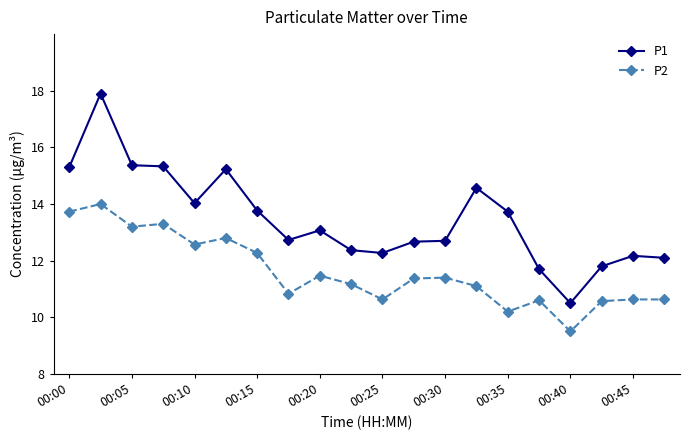

True or false: P1 and P2 intersect in this chart.

False